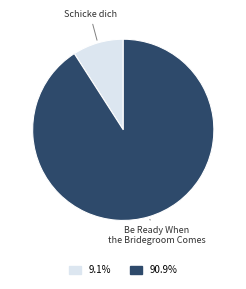

Is there a majority slice in this chart?

Yes